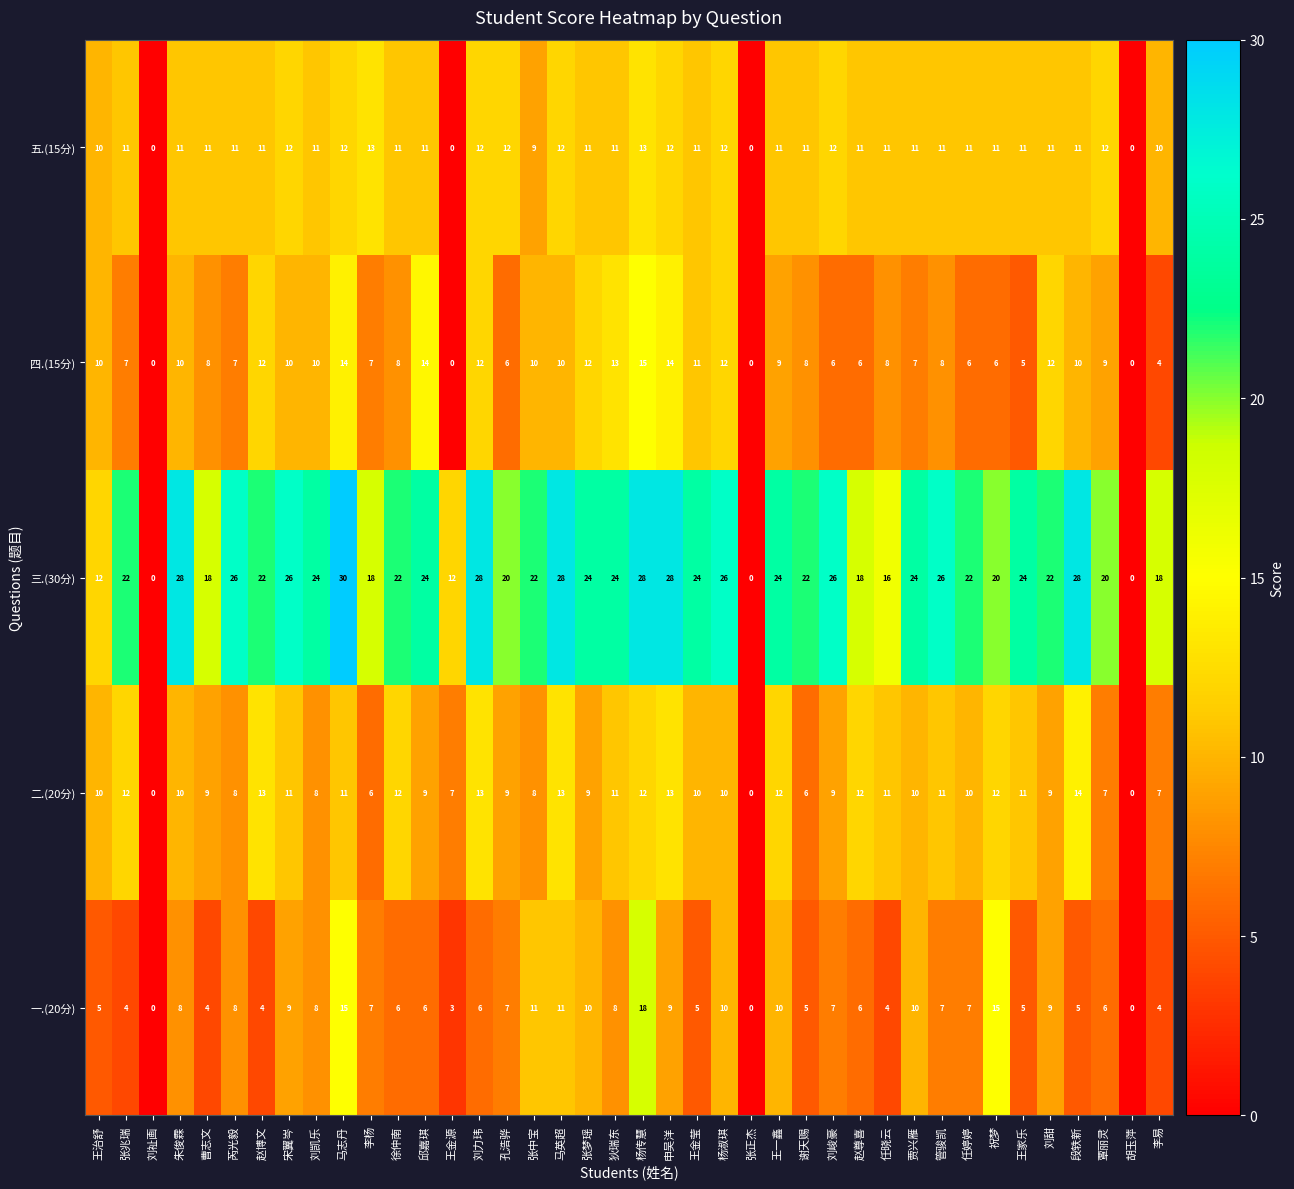

What is the sum of all 五.(15分) values?

405